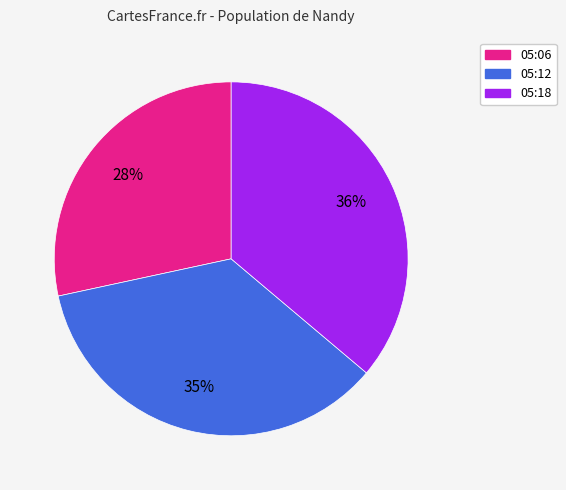

Rank the categories by value from highest to lowest.

05:18, 05:12, 05:06